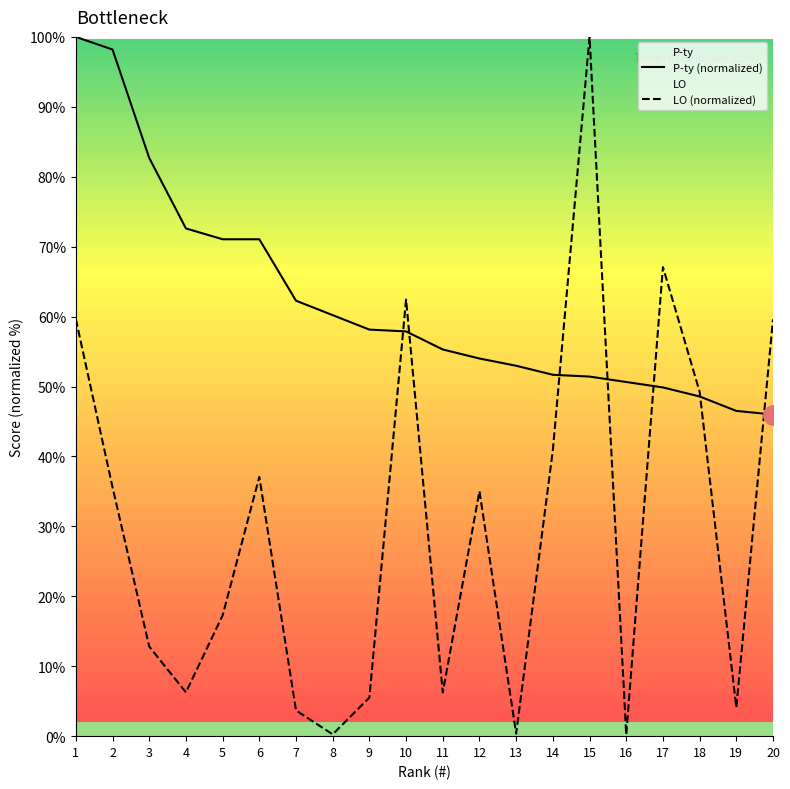

True or false: LO (normalized) has a value of 0.4 at 16.

False